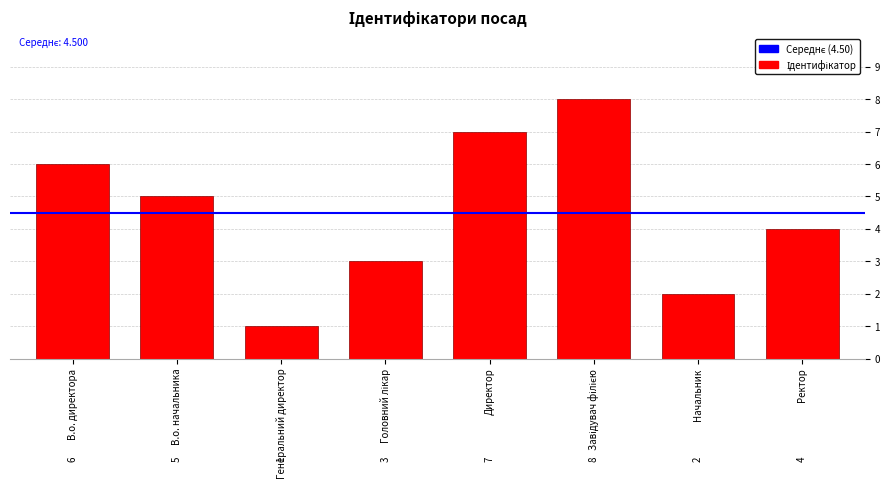

The value at В.о. директора is 9. True or false?

False